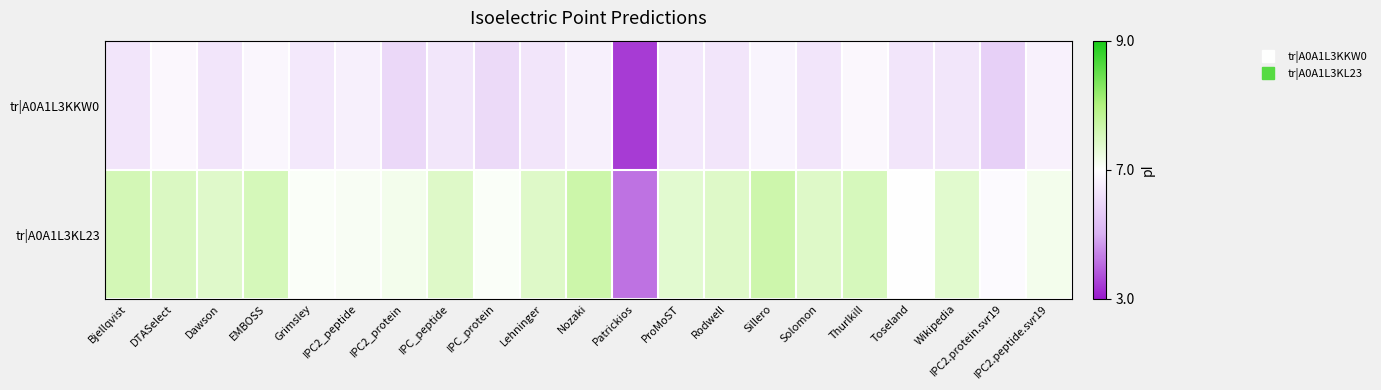

What is the minimum value shown in the chart?

-0.9